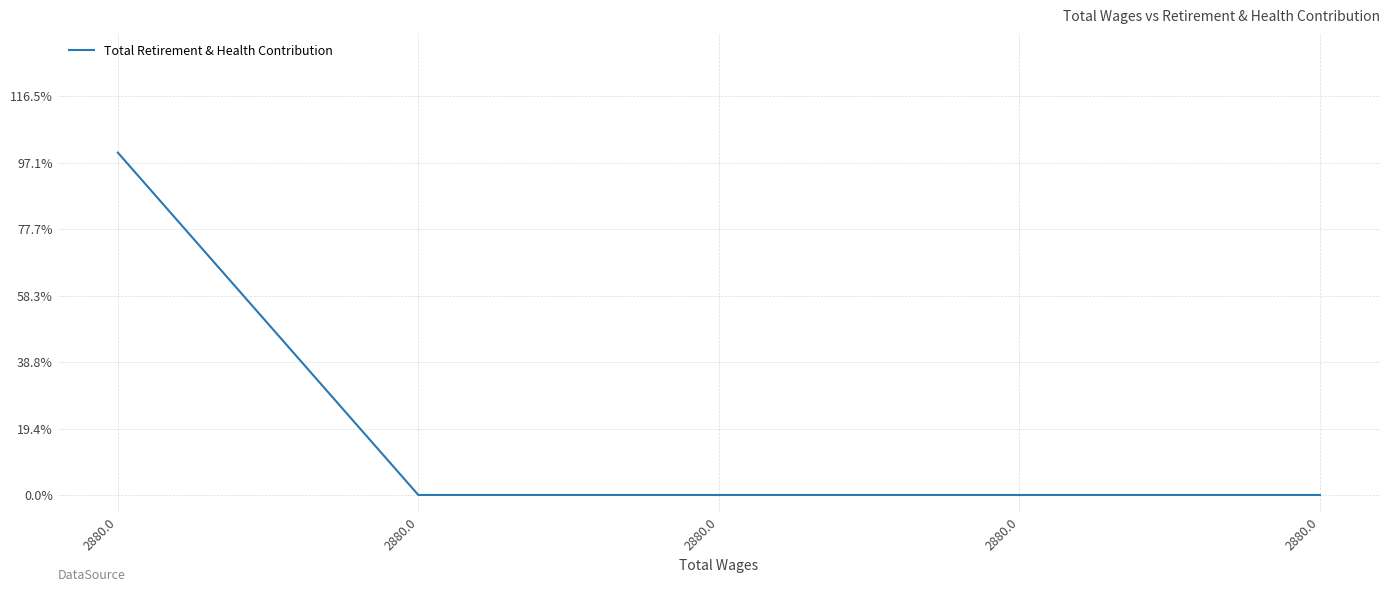

Is this an area chart (filled region under the line)?

No